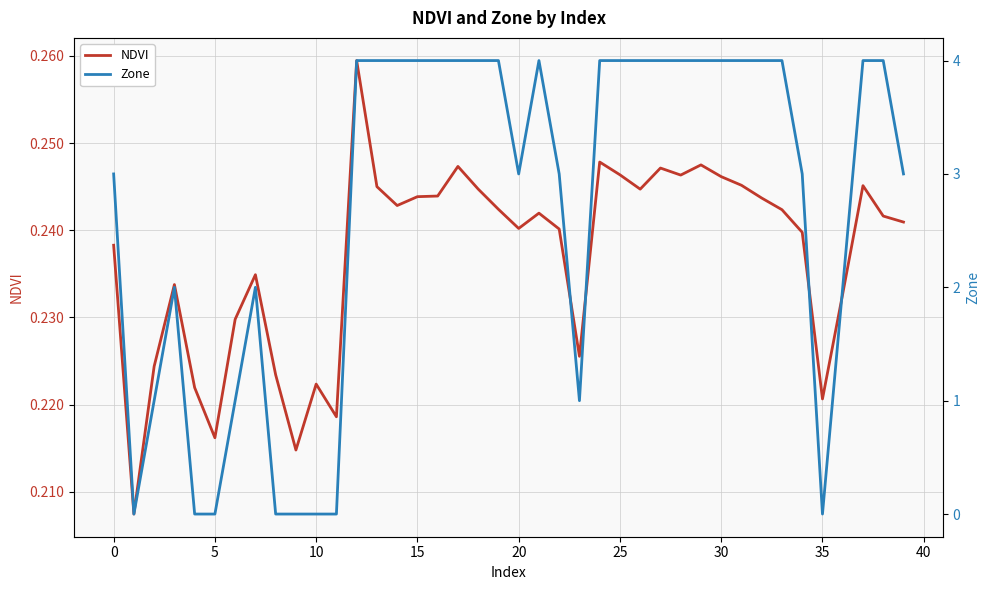

Between 12 and 21, which series saw the biggest shift?

NDVI